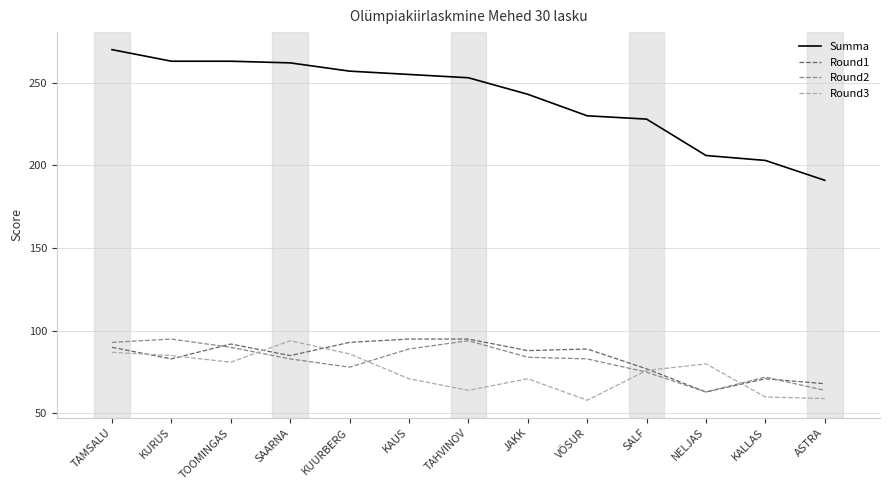

What is the difference between the Round3 values at ASTRA and TOOMINGAS?

22